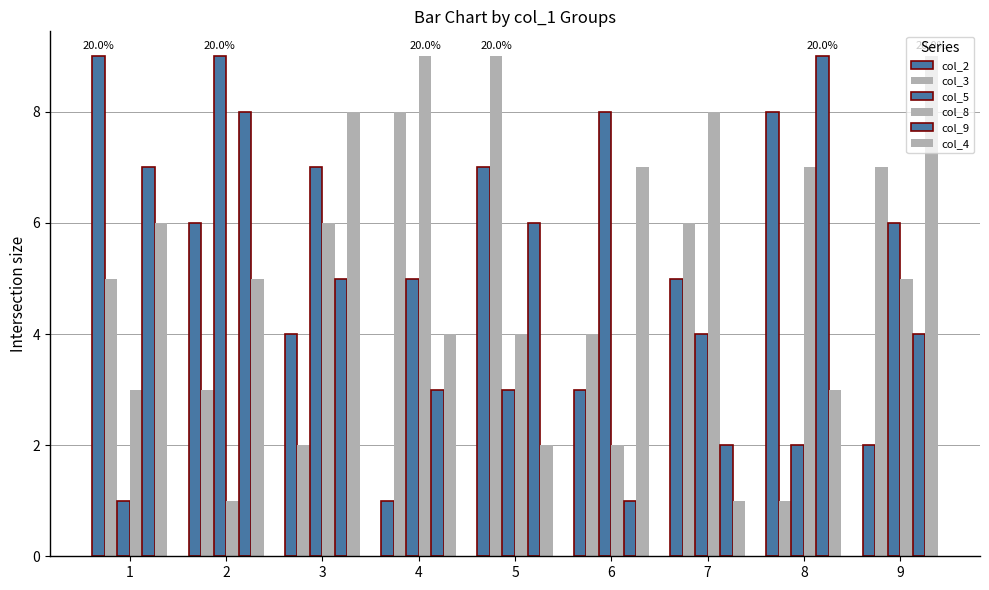

Where is col_4 nearest to the value 5?

2